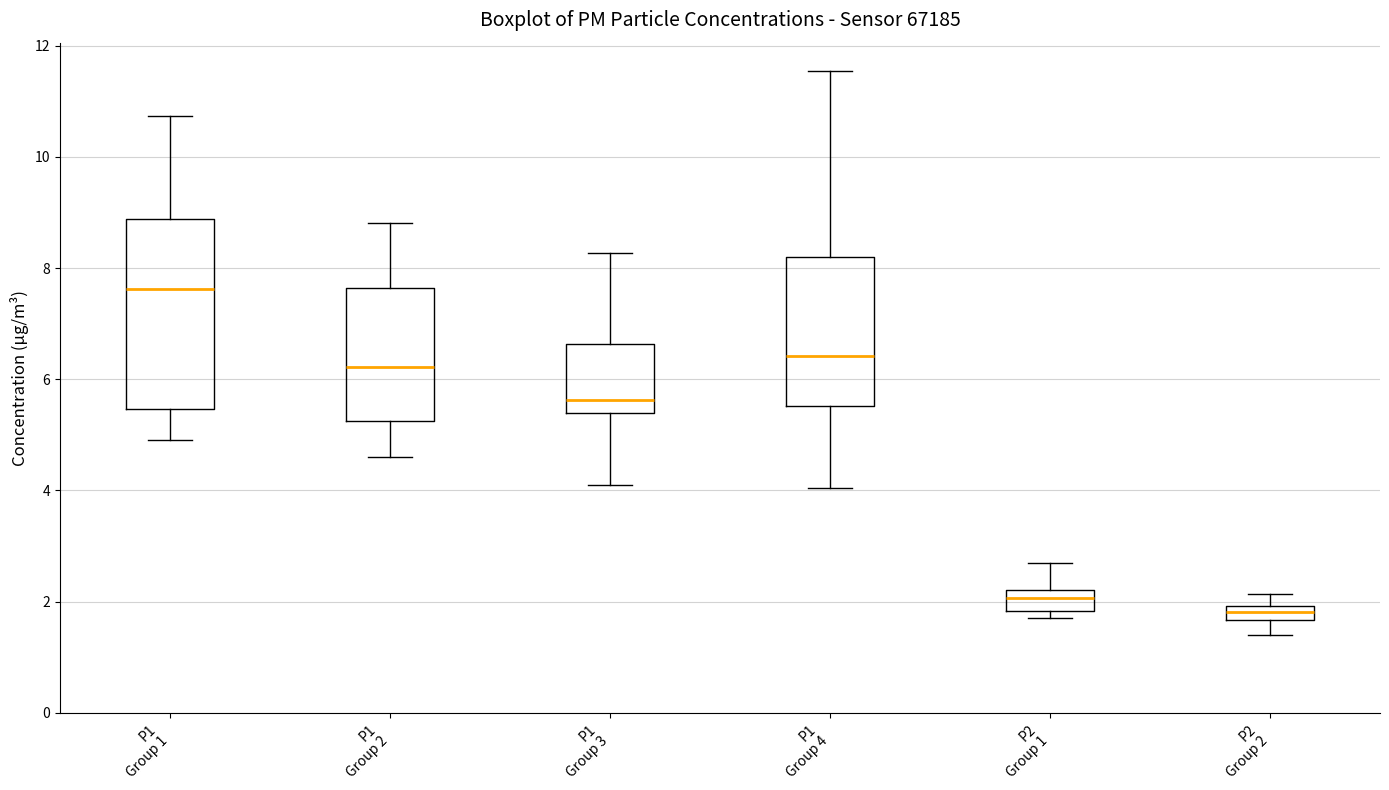

Where is the upper edge of the box for P1 Group 1 on the y-axis? The values are not printed on the chart, so give them approximately, as read against the axis.

8.8